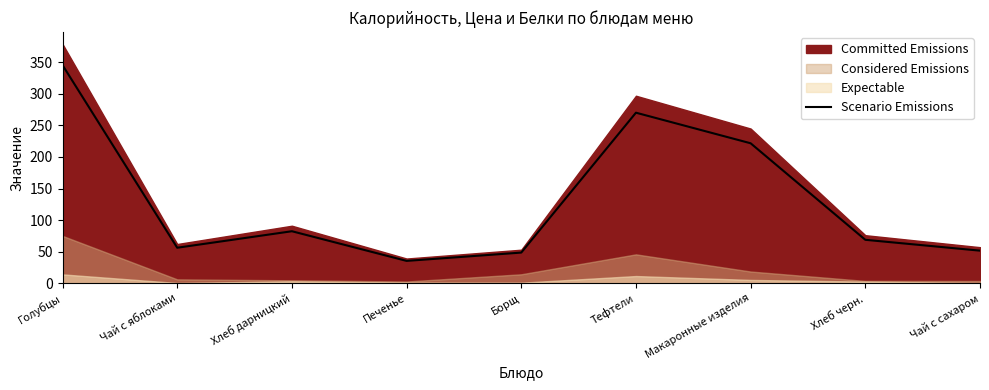

What is the ratio of the value at Печенье to the value at Макаронные изделия?

0.2